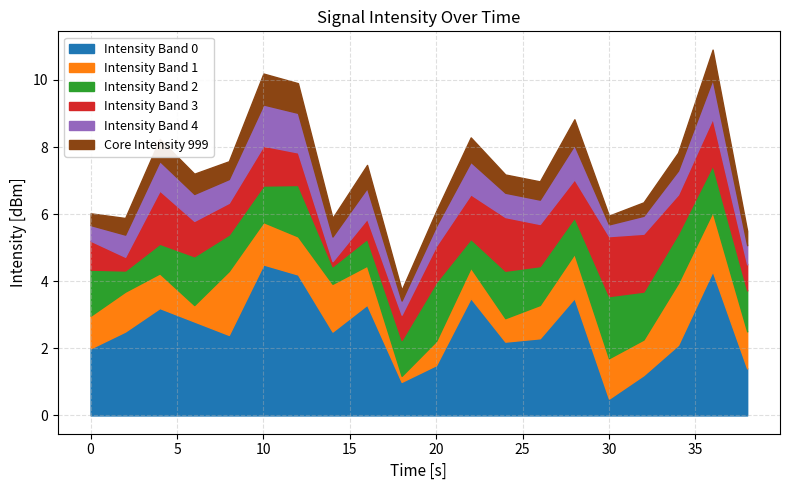

What is the minimum value for Intensity Band 0?

0.5